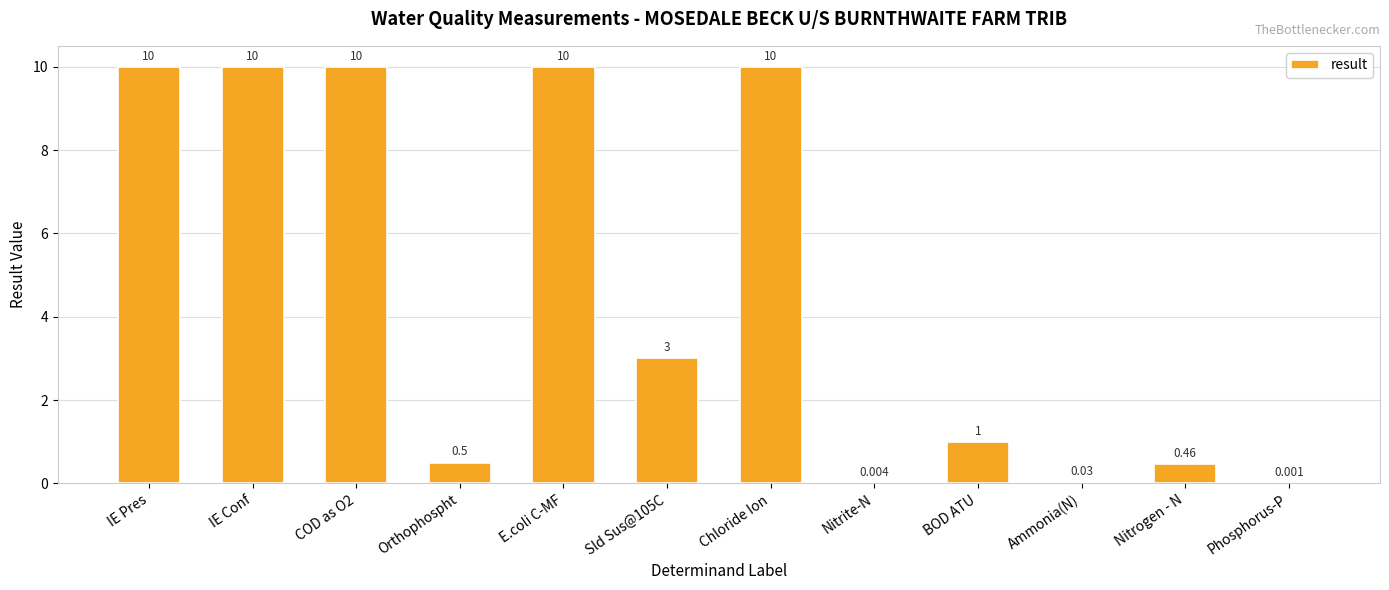

Which has a higher value, Nitrogen - N or E.coli C-MF?

E.coli C-MF